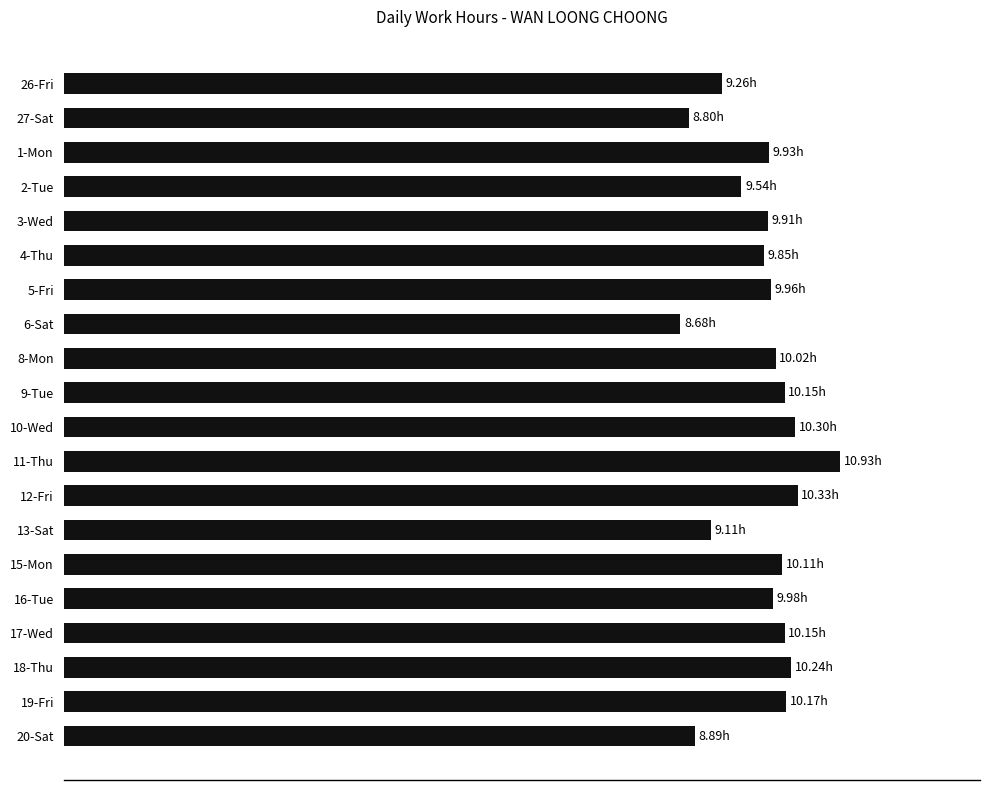

List the labels in order of value, smallest first.

6-Sat, 27-Sat, 20-Sat, 13-Sat, 26-Fri, 2-Tue, 4-Thu, 3-Wed, 1-Mon, 5-Fri, 16-Tue, 8-Mon, 15-Mon, 9-Tue, 17-Wed, 19-Fri, 18-Thu, 10-Wed, 12-Fri, 11-Thu